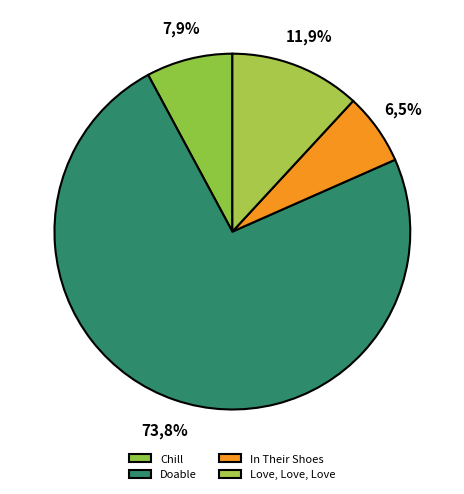

Combined, what portion of the pie is Love, Love, Love and Doable?

85.6%